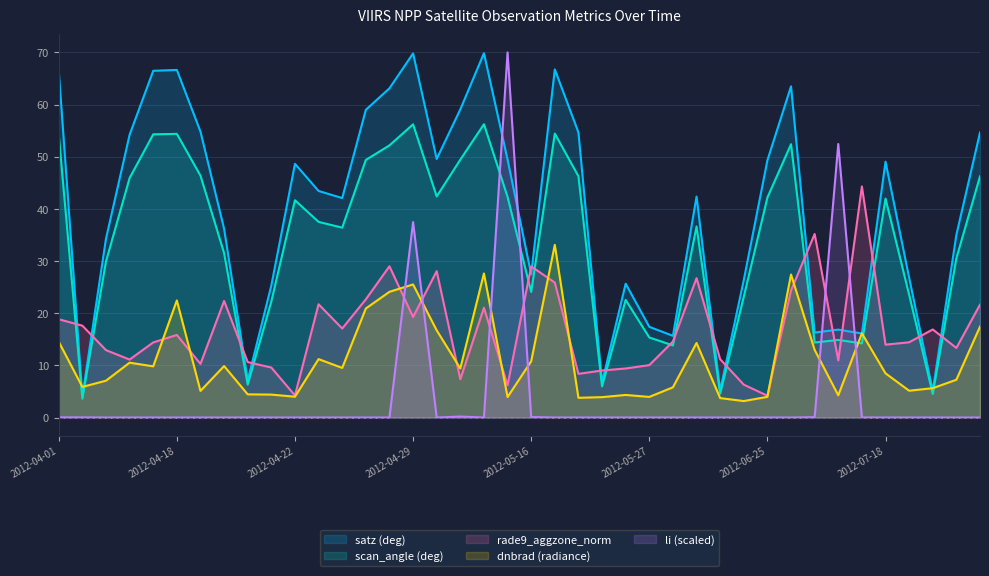

At which label does rade9_aggzone_norm first exceed 14?

2012-04-01